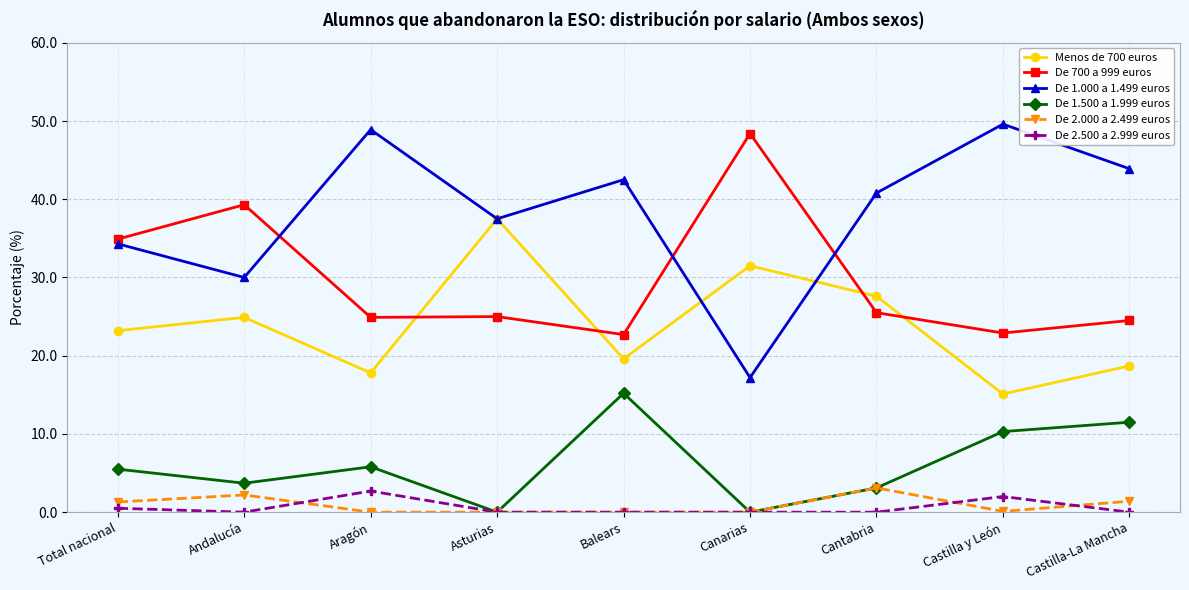

The value of De 2.000 a 2.499 euros at Cantabria is 5.3. True or false?

False